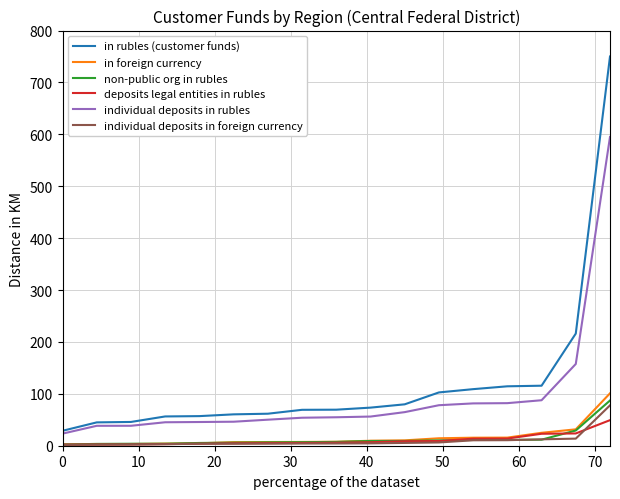

Which series has the widest spread of values?

in rubles (customer funds)